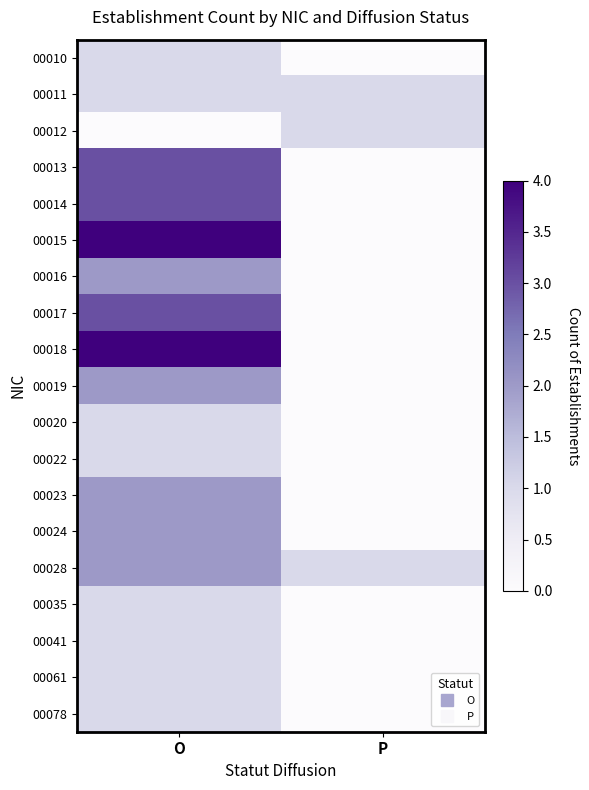

Reading left to right, what are all the values shown in this chart?

00010: O=1	P=0
00011: O=1	P=1
00012: O=0	P=1
00013: O=3	P=0
00014: O=3	P=0
00015: O=4	P=0
00016: O=2	P=0
00017: O=3	P=0
00018: O=4	P=0
00019: O=2	P=0
00020: O=1	P=0
00022: O=1	P=0
00023: O=2	P=0
00024: O=2	P=0
00028: O=2	P=1
00035: O=1	P=0
00041: O=1	P=0
00061: O=1	P=0
00078: O=1	P=0